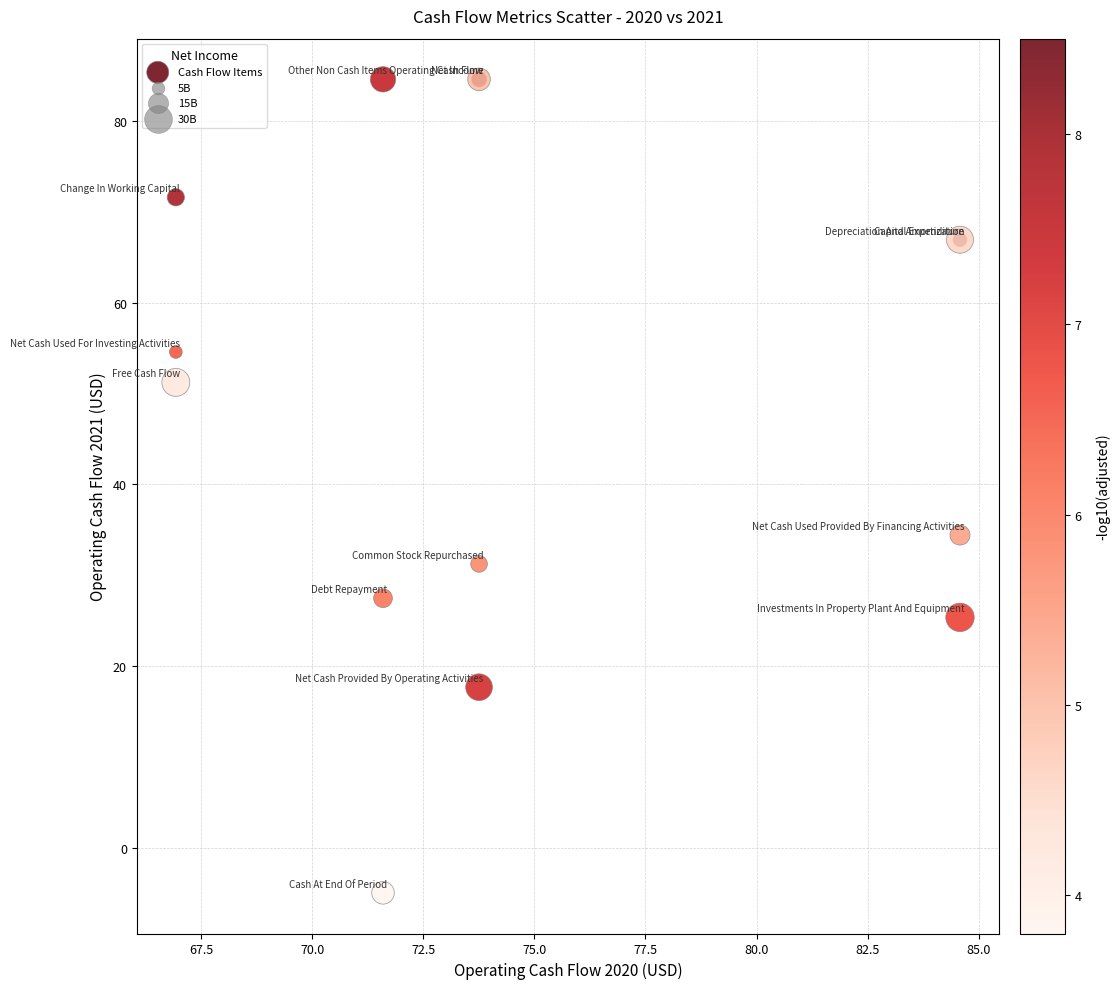

What Y value in the scatter plot is closest to 39?

34.4